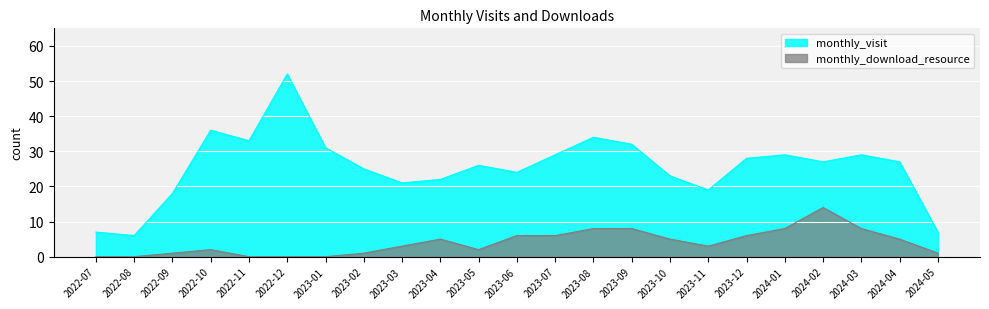

The value of monthly_download_resource at 2023-06 is 2. True or false?

False